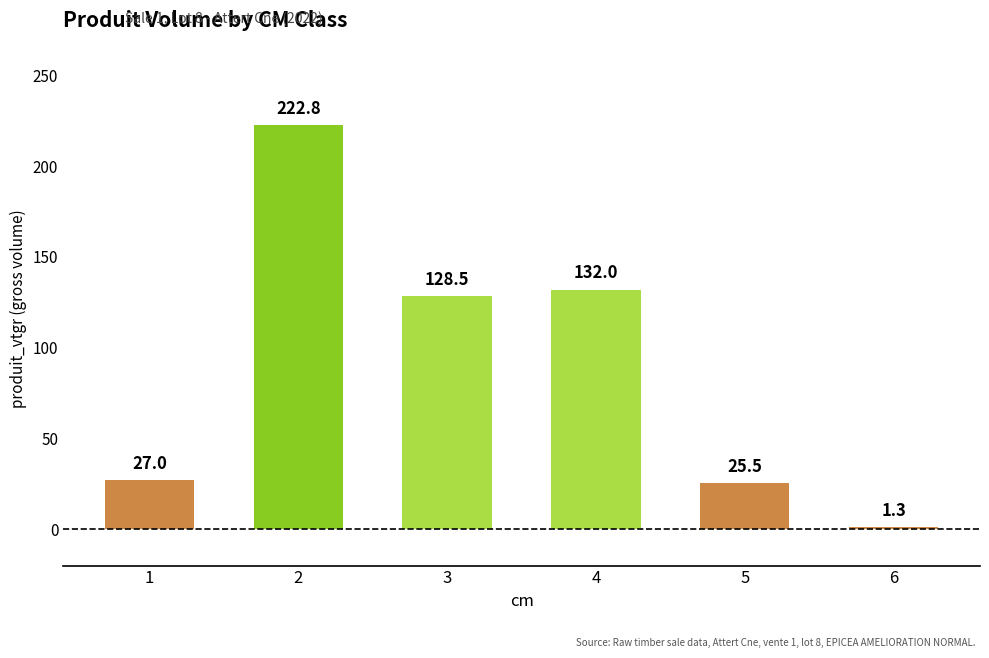

What is the difference between the values at 5 and 4?

106.5